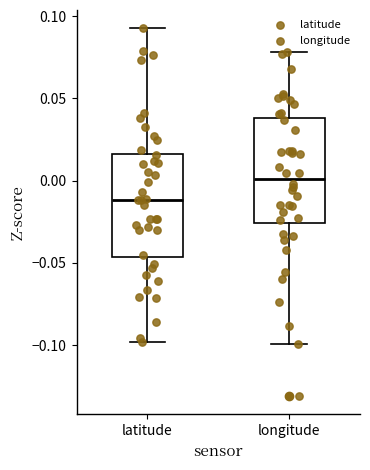

Reading left to right, transcribe this box plot: for each box, give where its median line is, the range the box spans, and where its two whiskers end, as read against the y-axis. The values are not printed on the chart, so give them approximately, as read against the axis.

latitude: median -0.010, box -0.045 to 0.015, whiskers -0.100 to 0.095
longitude: median 0.000, box -0.025 to 0.040, whiskers -0.100 to 0.080